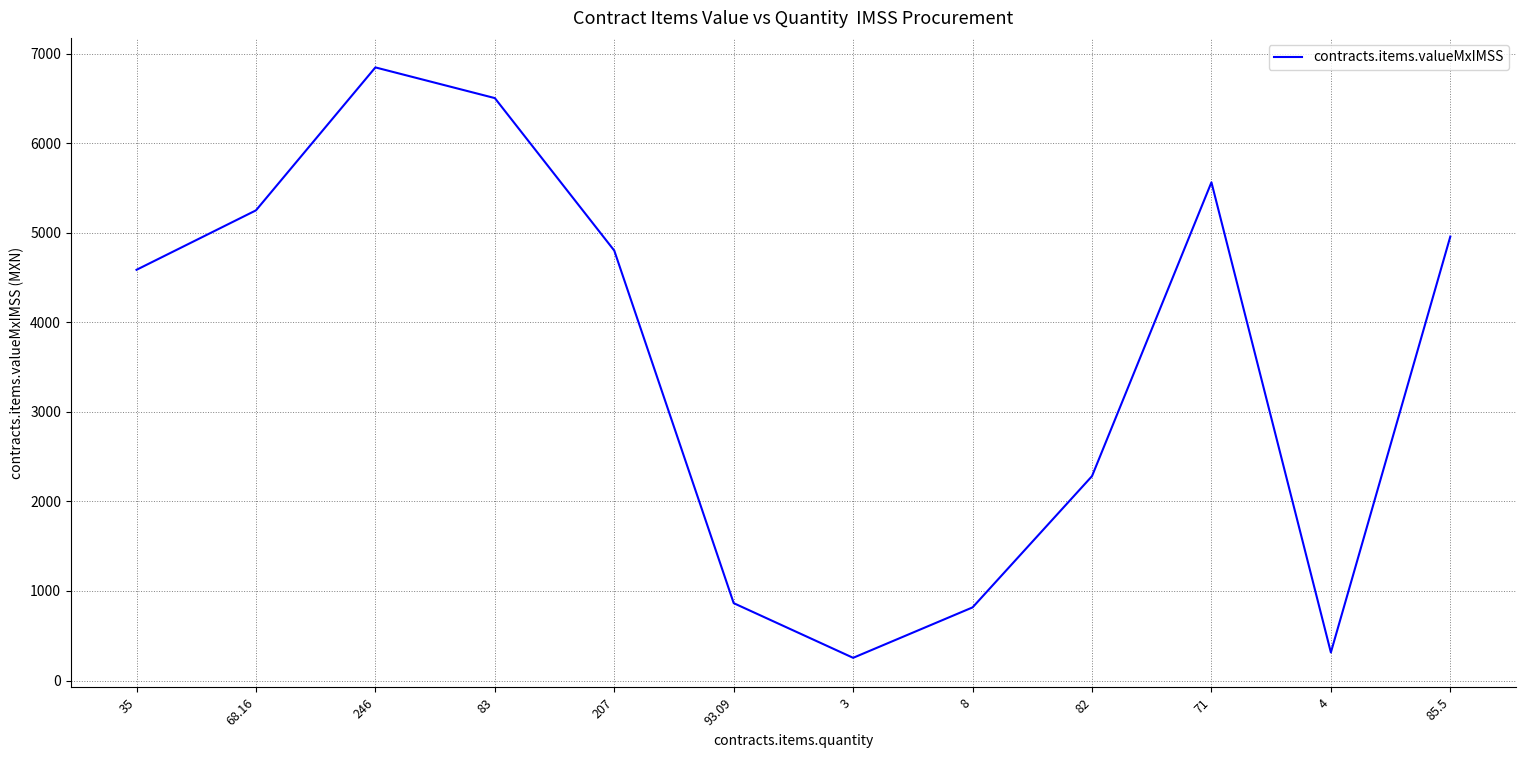

Is it true that the value at 4 is 313.5?

True